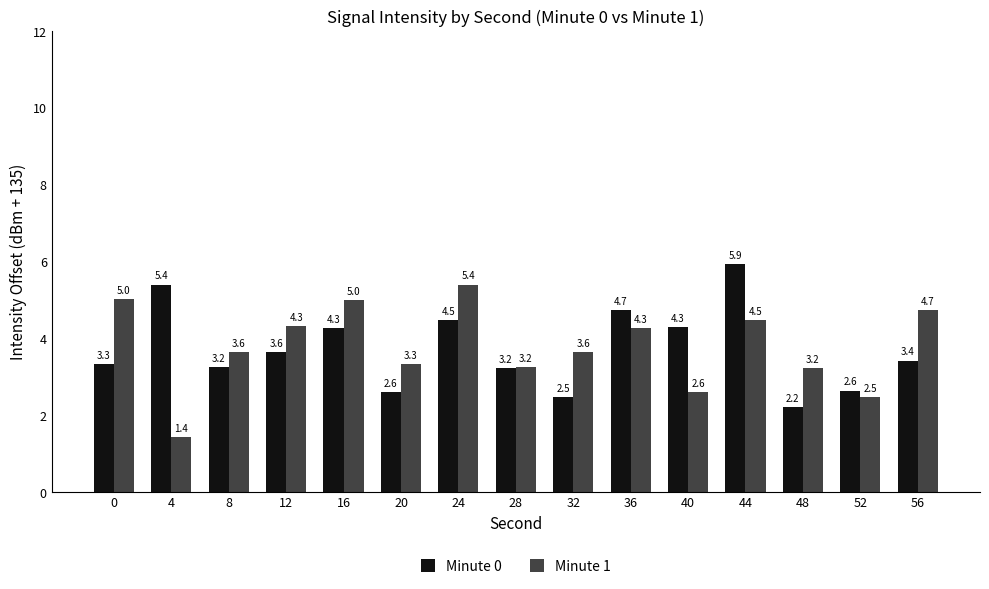

Reading right to left, transcribe all the data shown in this chart.

Minute 0: 3.4	2.6	2.2	5.9	4.3	4.7	2.5	3.2	4.5	2.6	4.3	3.6	3.2	5.4	3.3
Minute 1: 4.7	2.5	3.2	4.5	2.6	4.3	3.6	3.2	5.4	3.3	5.0	4.3	3.6	1.4	5.0